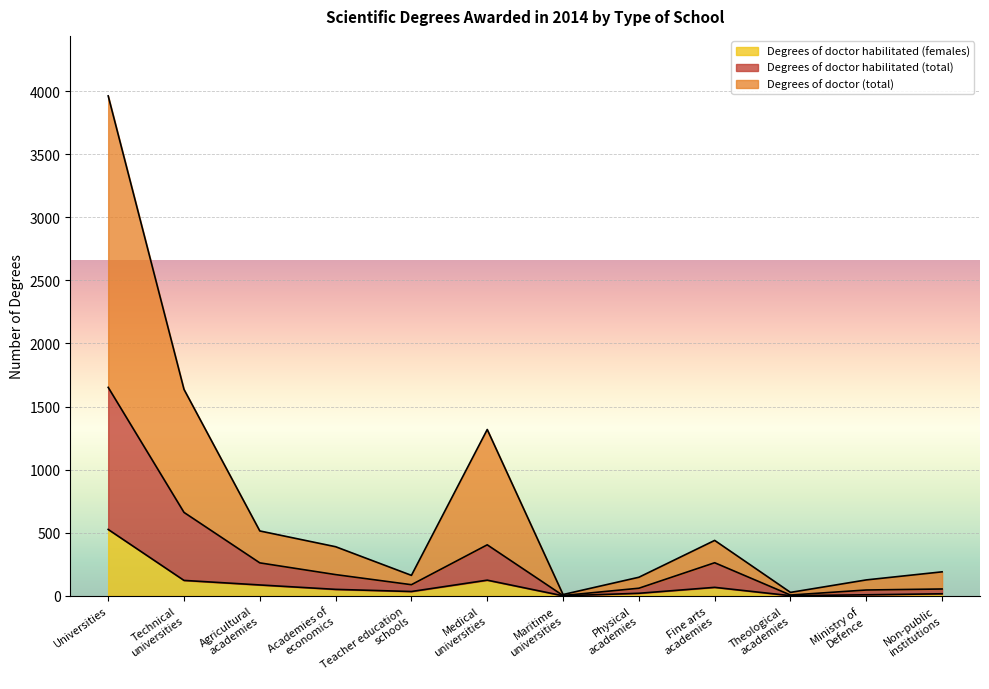

True or false: Degrees of doctor habilitated (total) has a value of 2 at Maritime
universities.

True